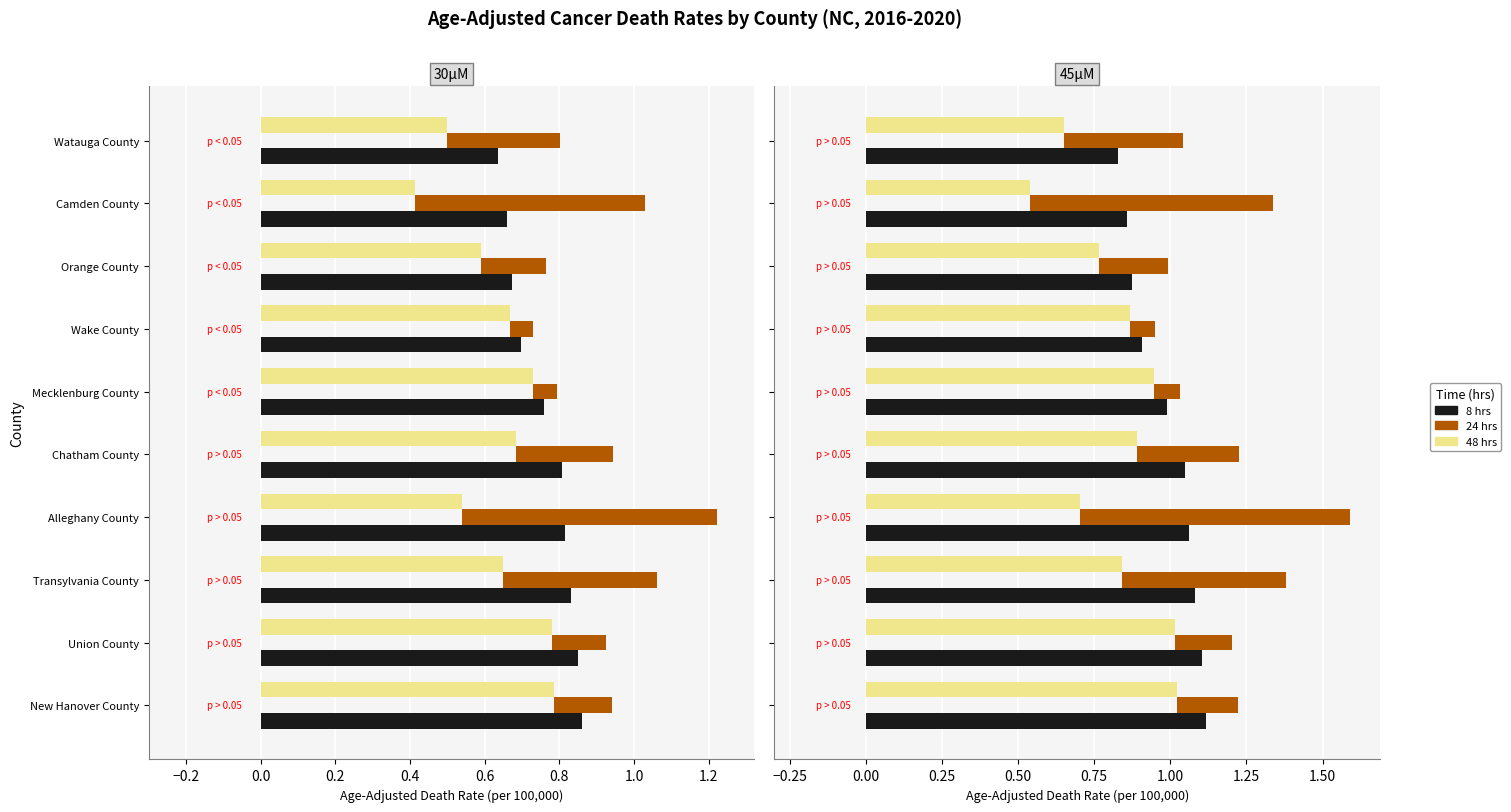

The Age-Adj Rate (8) series shows 0.2 at Wake County. True or false?

False